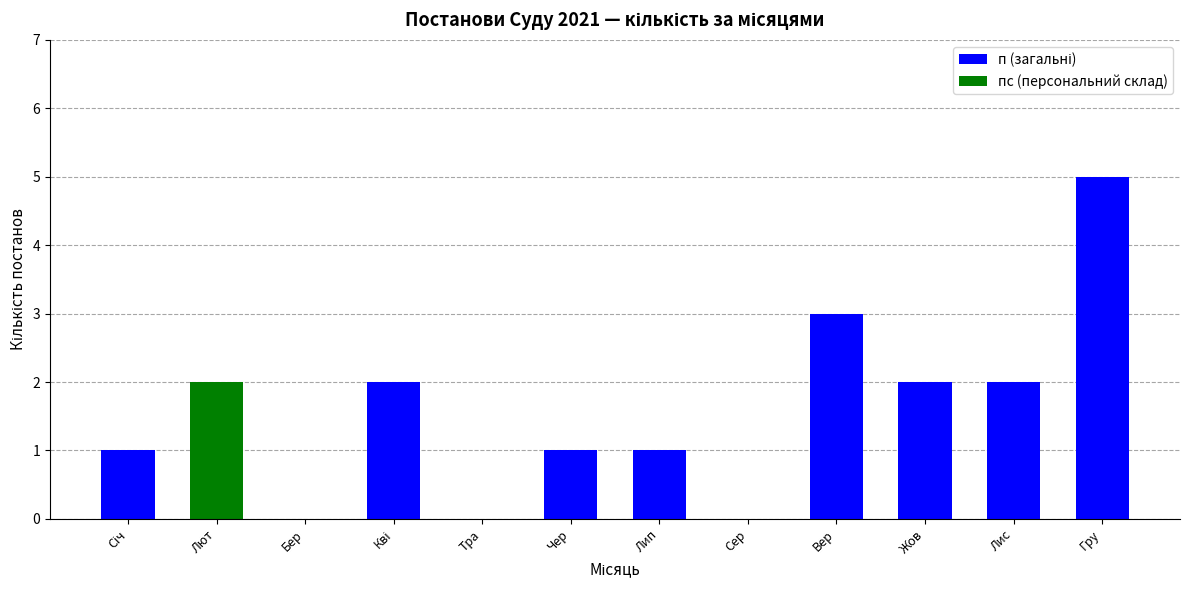

At which category is the sum across all series the highest?

Гру